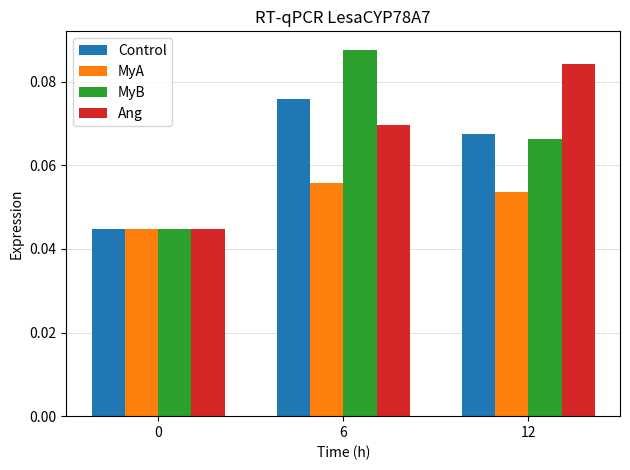

Count the number of categories in the chart.

3